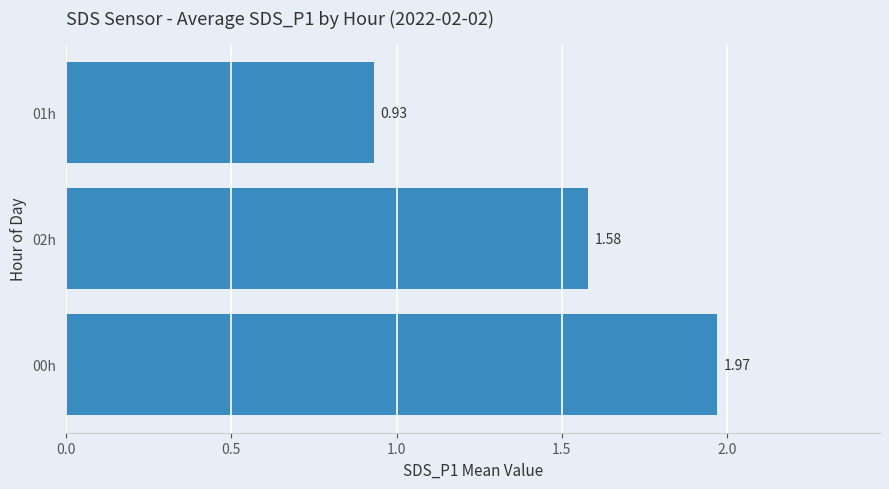

What is the ratio of the value at 00h to the value at 02h?

1.2